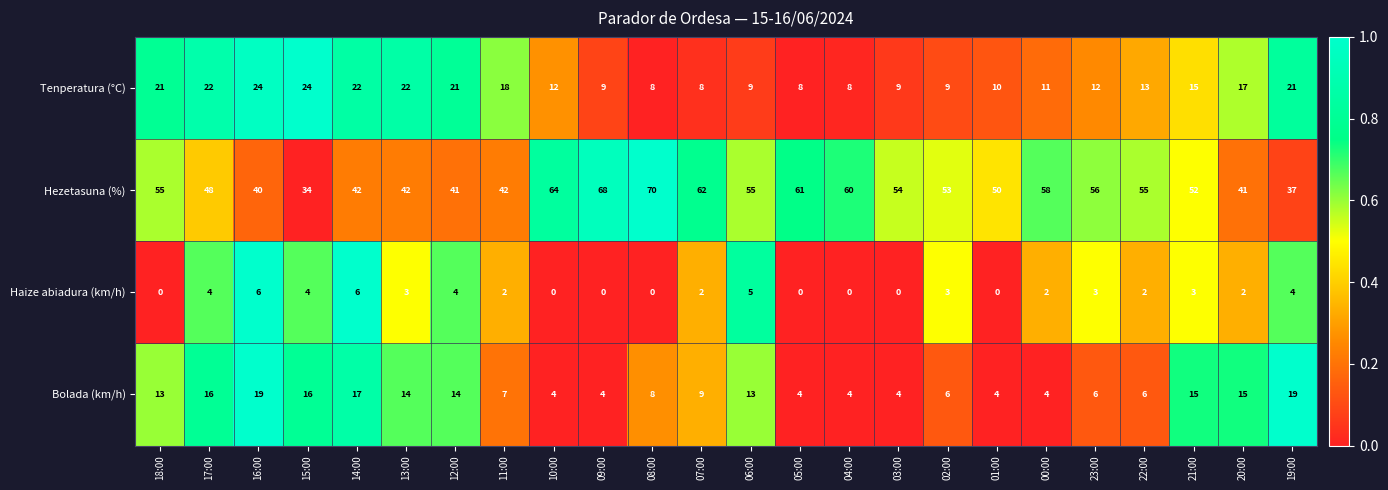

Which category has the lowest value in the Hezetasuna (%) series?

15:00